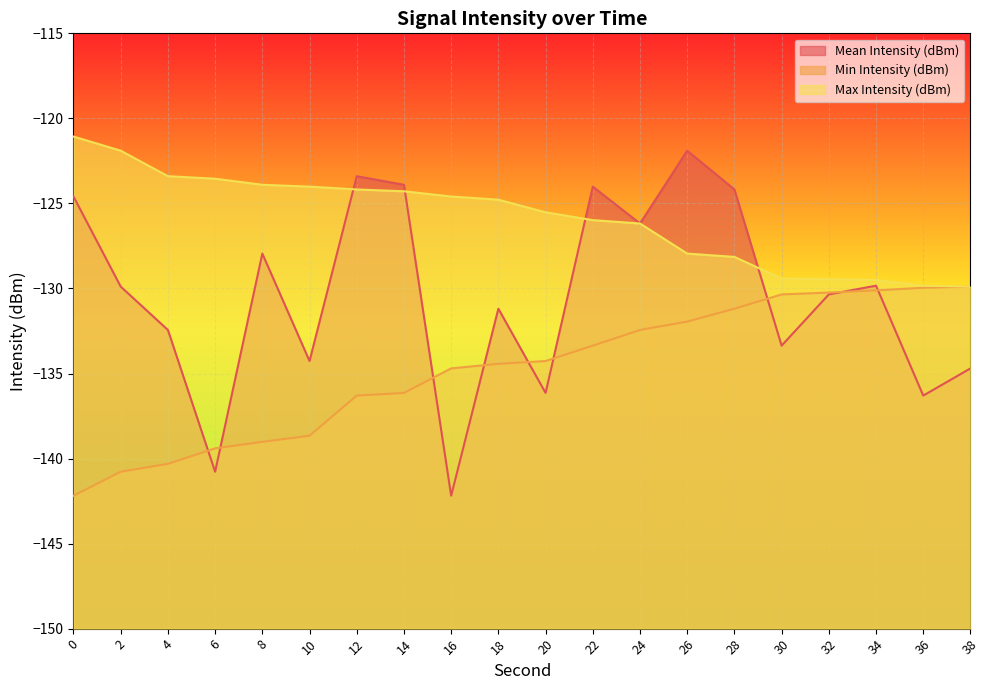

Count the number of data series in this chart.

3